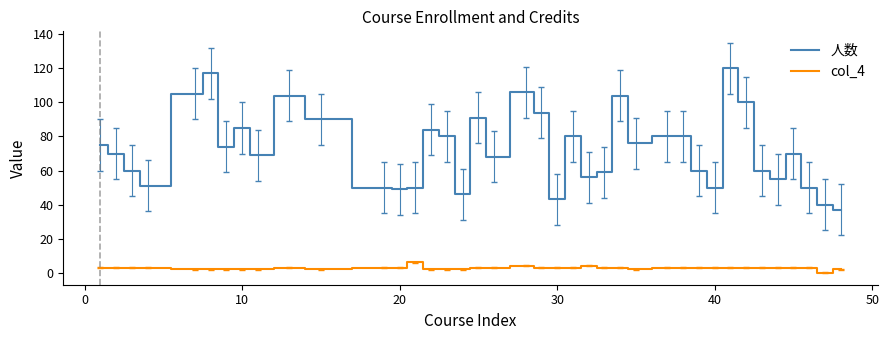

True or false: col_4 and 人数 intersect in this chart.

False